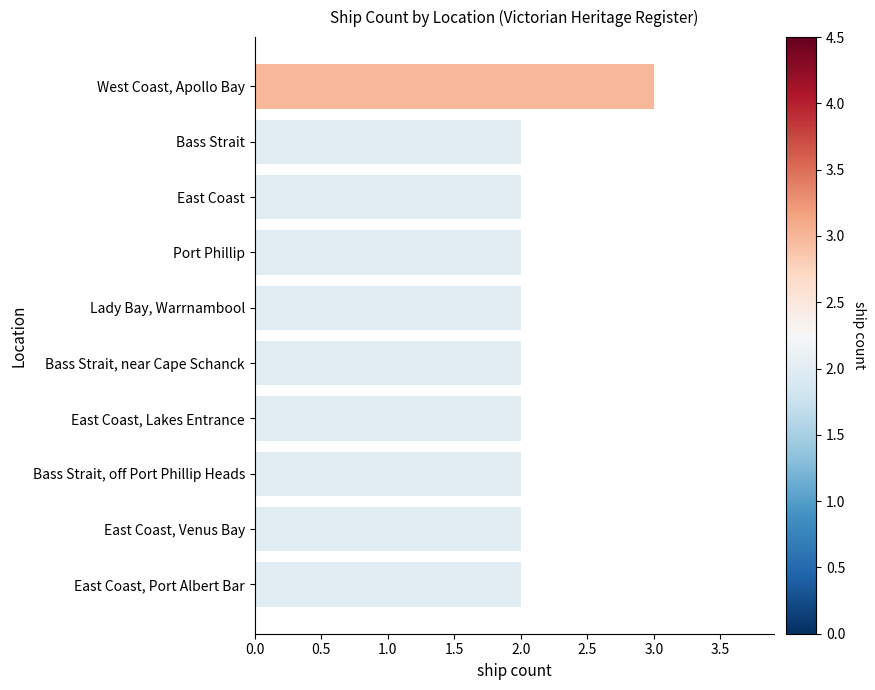

Which label corresponds to the largest value in the chart?

West Coast, Apollo Bay